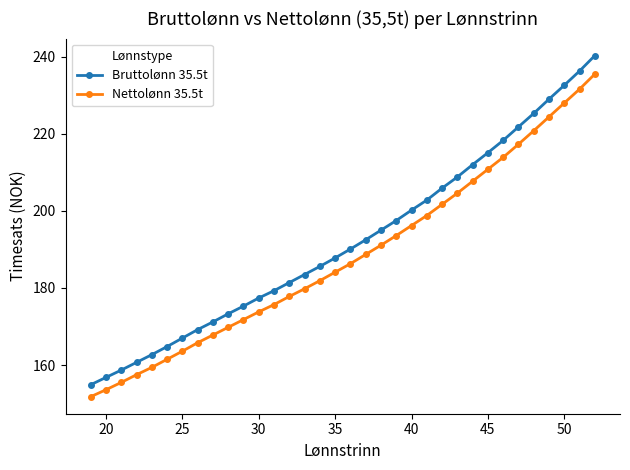

Rank the series by their average value, from highest to lowest.

Bruttolønn 35.5t, Nettolønn 35.5t